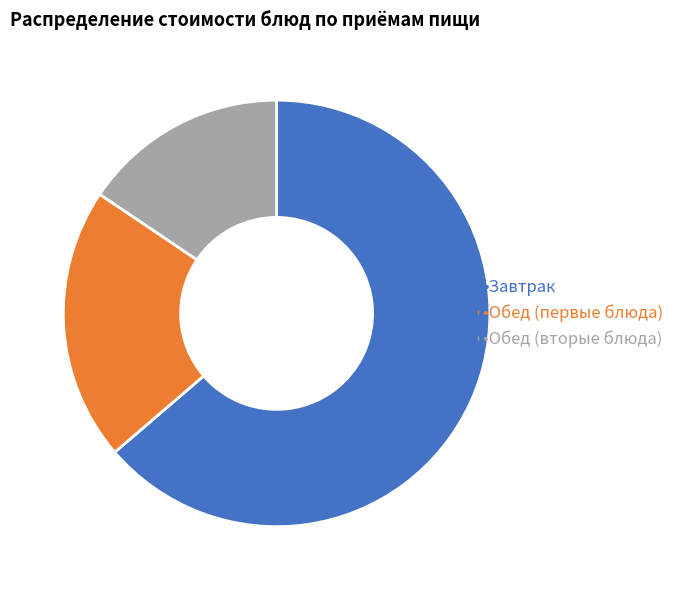

Is there a majority slice in this chart?

Yes